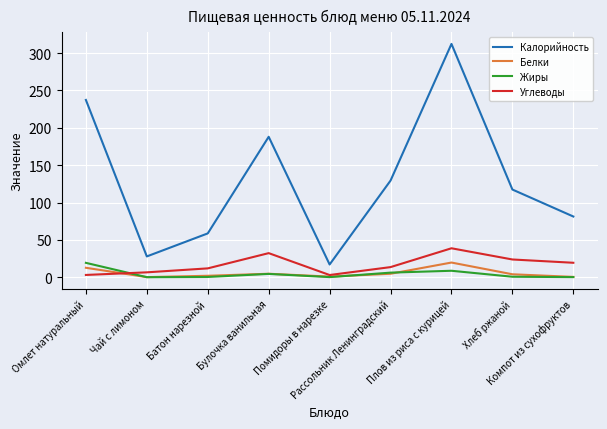

What is the spread (max minus min) of values at Батон нарезной?

58.3